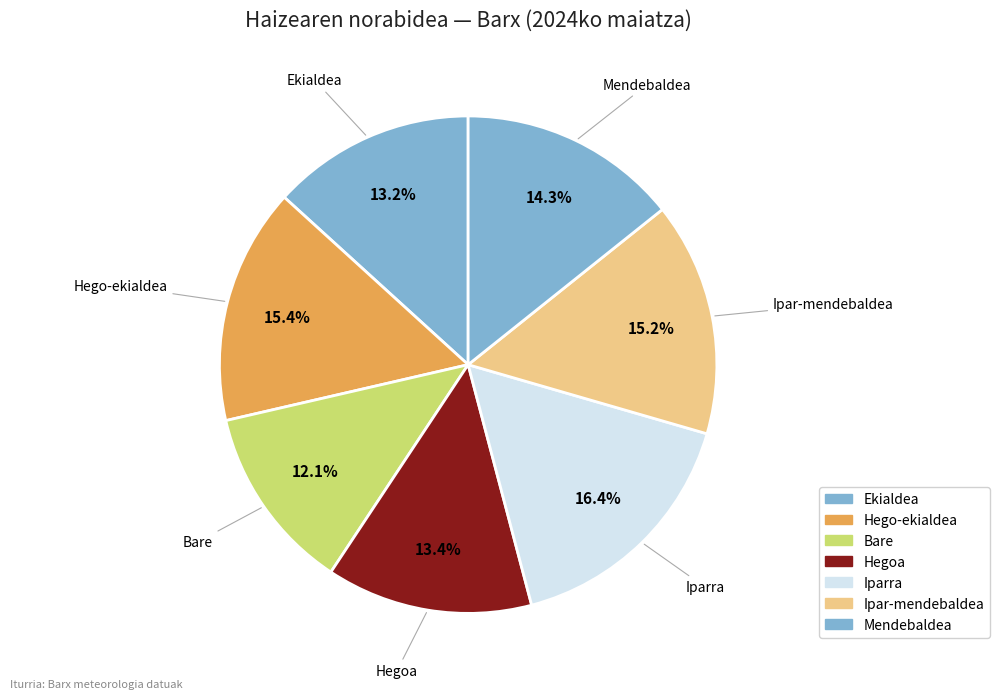

How many slices are in this pie chart?

7